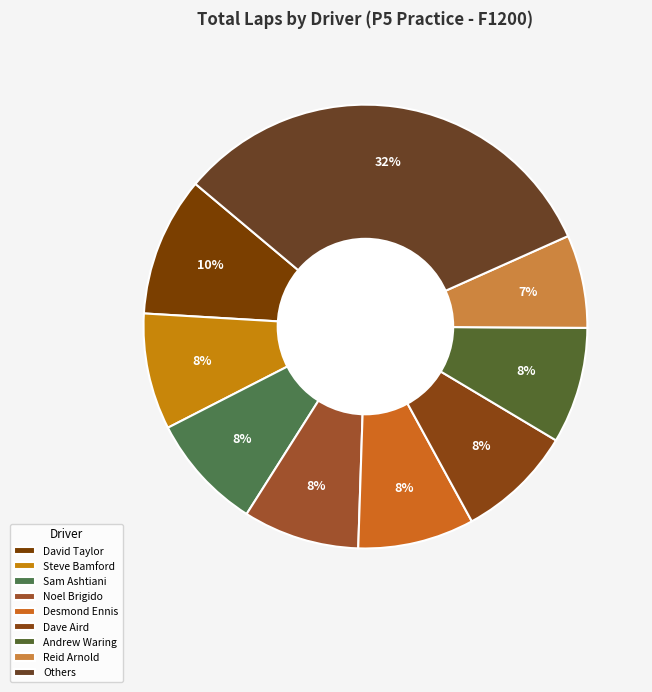

How many segments does this pie chart have?

9